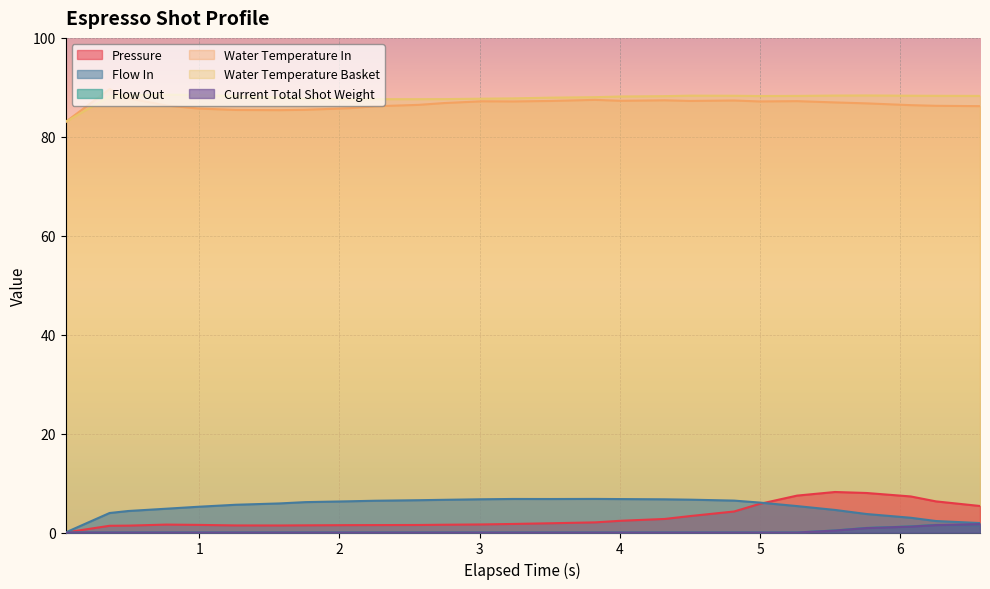

True or false: Pressure and Water Temperature In intersect in this chart.

False